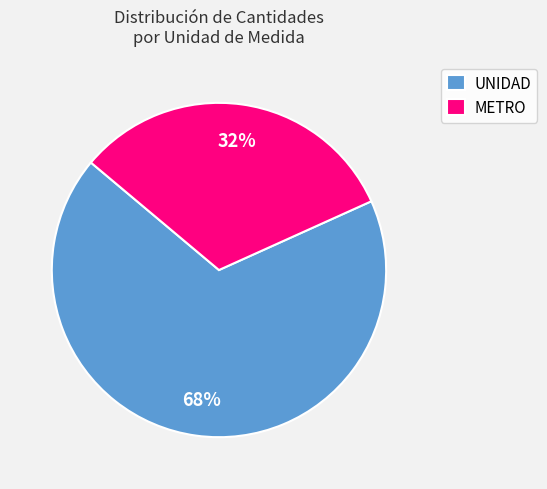

To the nearest percent, what is the difference between the largest and smallest slice percentages?

36%